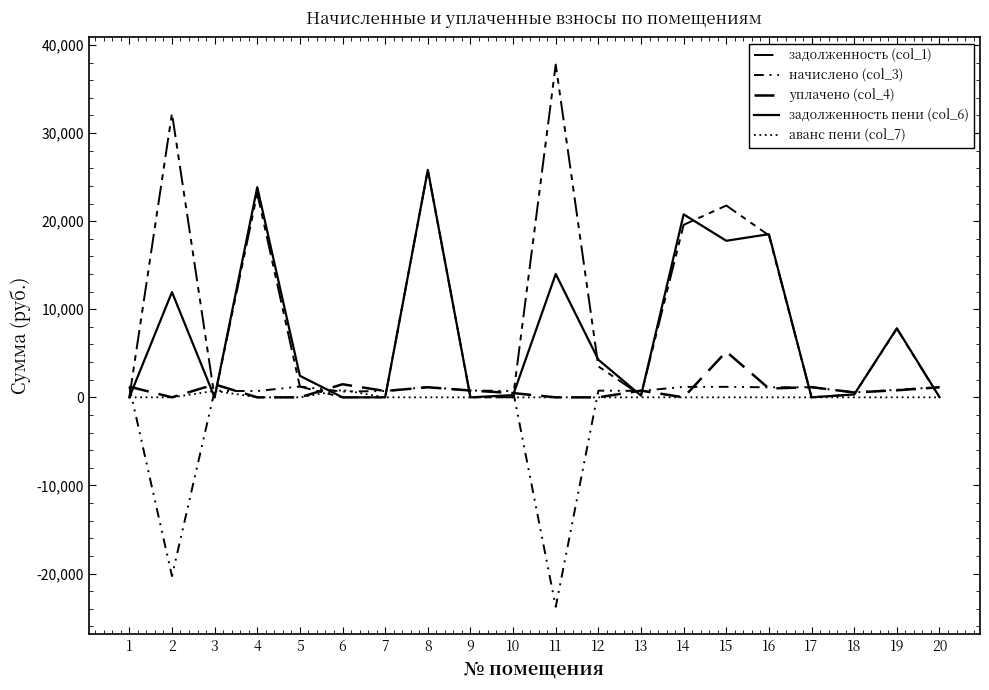

In задолженность пени (col_6), how many points are lower than both neighbors (excluding endpoints)?

5